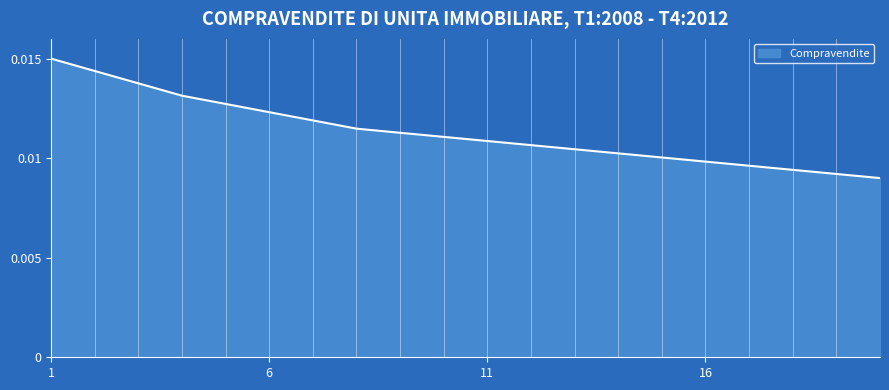

List the labels in order of value, smallest first.

T4:2012, T3:2012, T2:2012, T1:2012, T4:2011, T3:2011, T2:2011, T1:2011, T4:2010, T3:2010, T2:2010, T1:2010, T4:2009, T3:2009, T2:2009, T1:2009, T4:2008, T3:2008, T2:2008, T1:2008